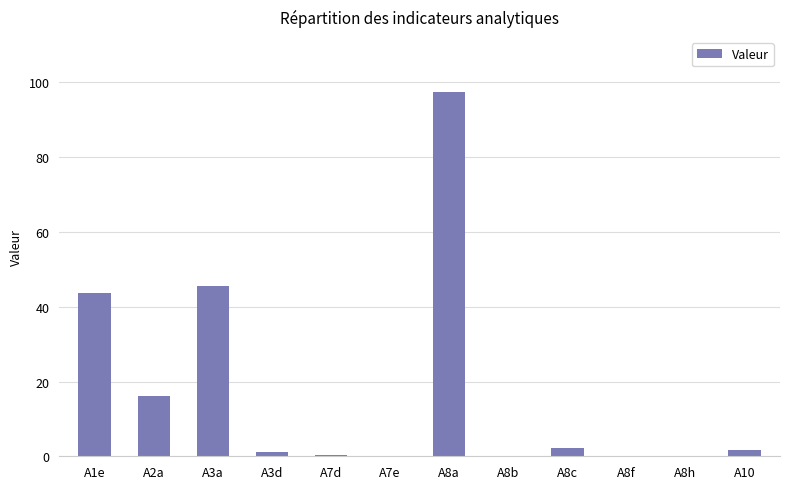

What is the sum of all values?

208.3